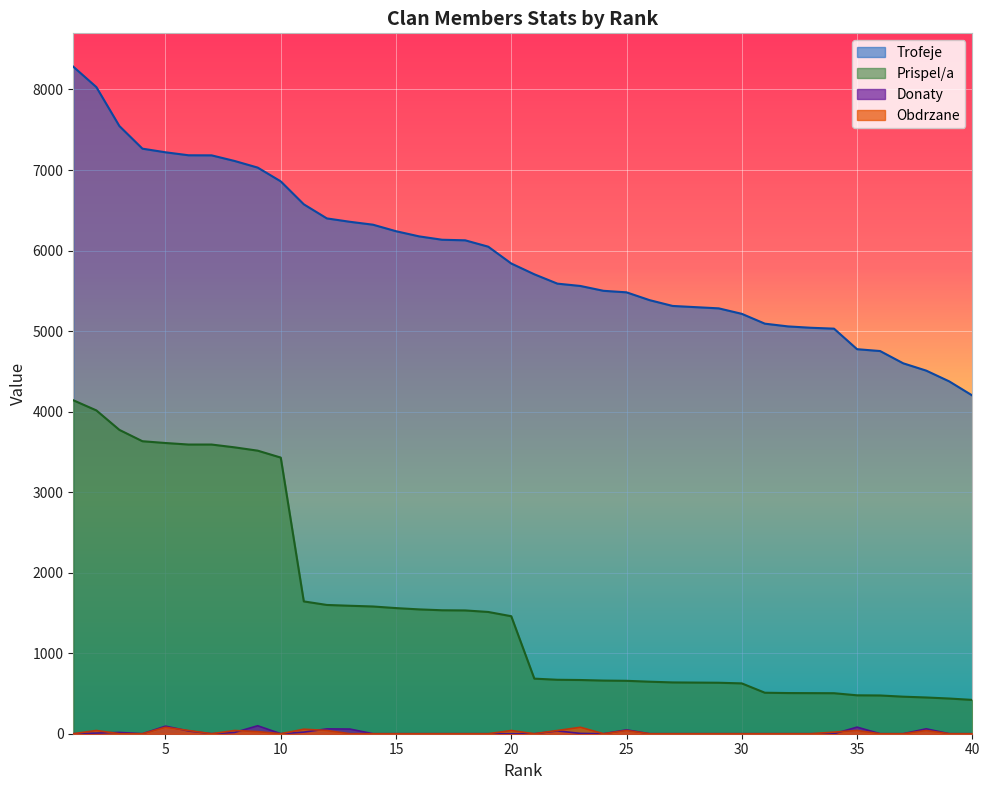

Is it true that Prispel/a equals 460 at 37?

True